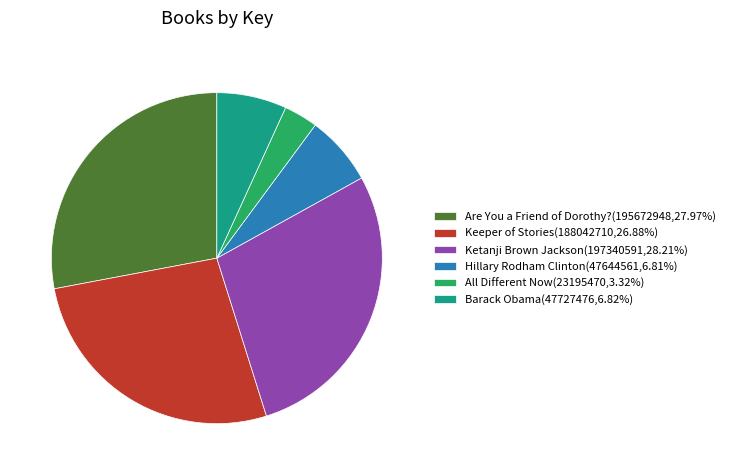

Does Are You a Friend of Dorothy? account for over 50% of the chart?

No